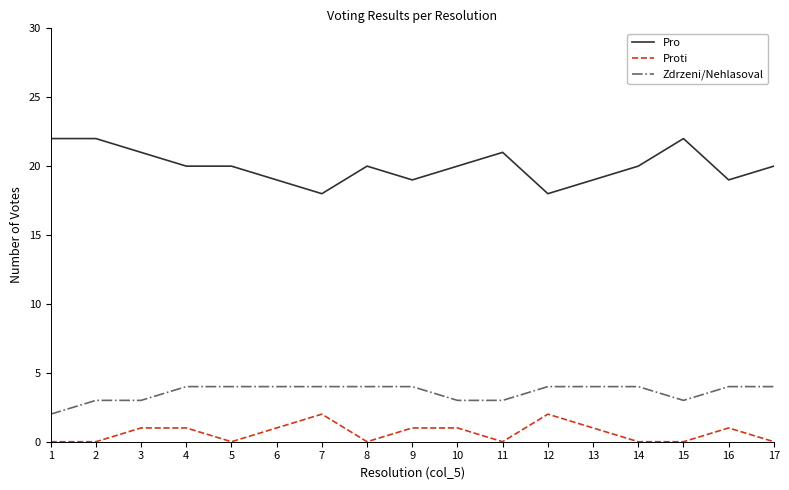

True or false: Proti has a value of -1 at 17.

False